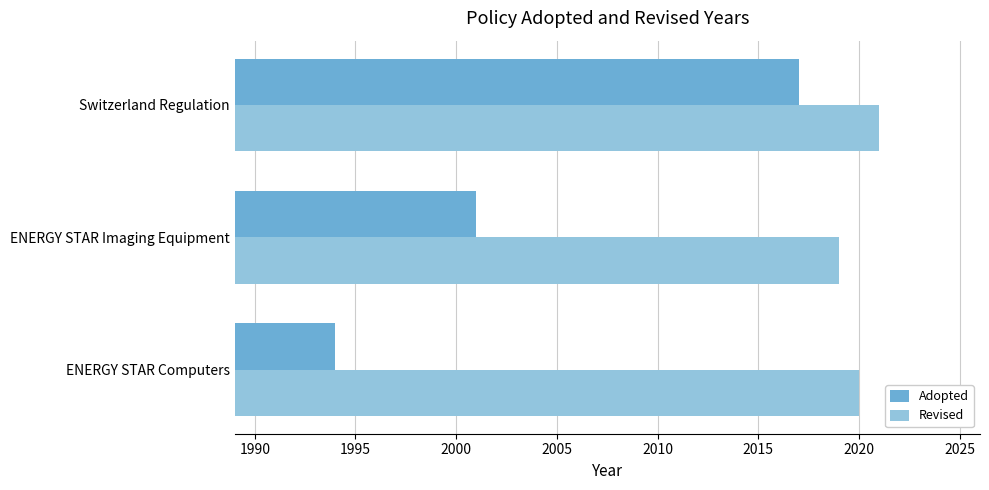

Is it true that Adopted equals 2017 at Switzerland Regulation?

True